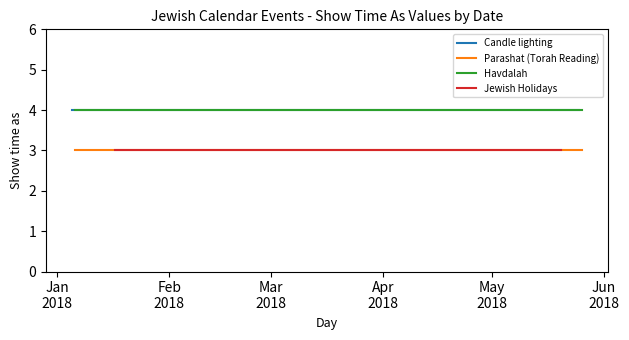

True or false: Parashat (Torah Reading) and Havdalah cross at least once.

False